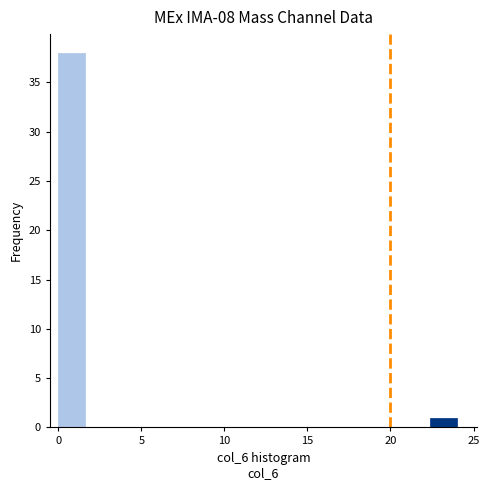

Around what value on the x-axis is the tallest bar? Give the approximate position of its centre, as read against the axis.

1.0